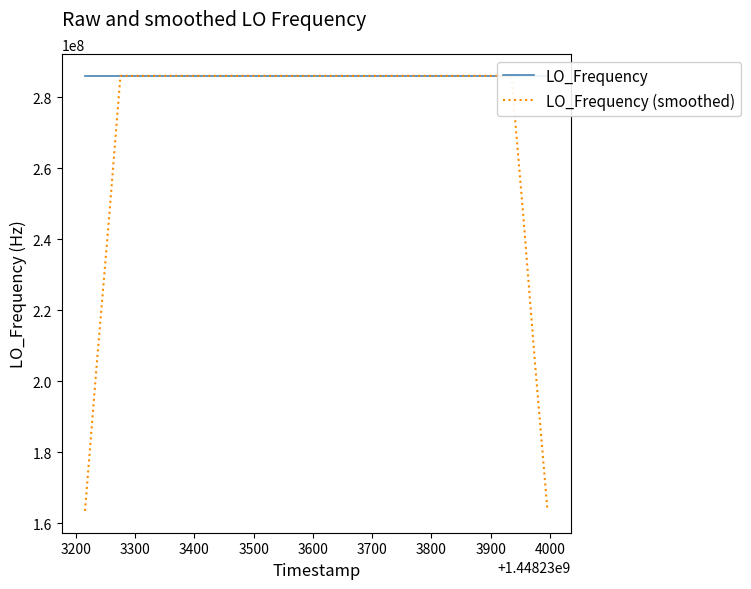

Which series has the largest range (max minus min)?

LO_Frequency (smoothed)